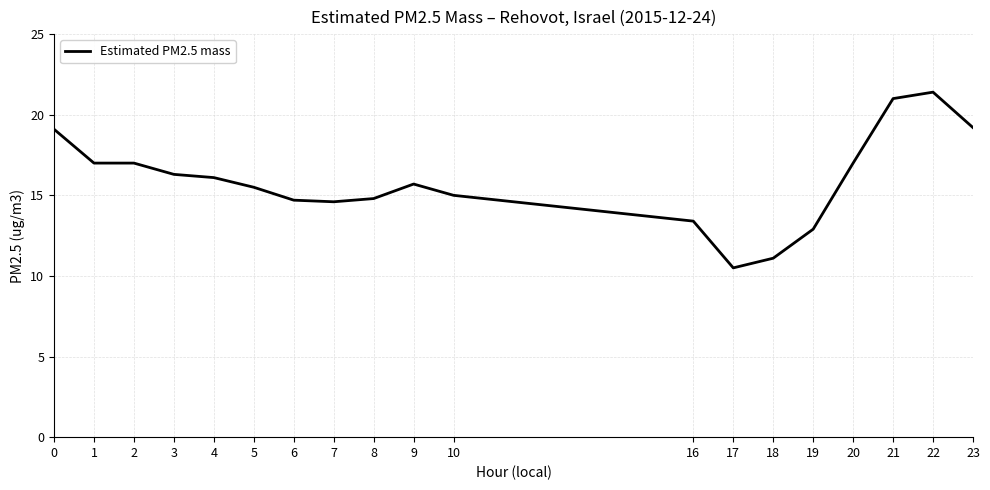

The value at 17 is 10.5. True or false?

True